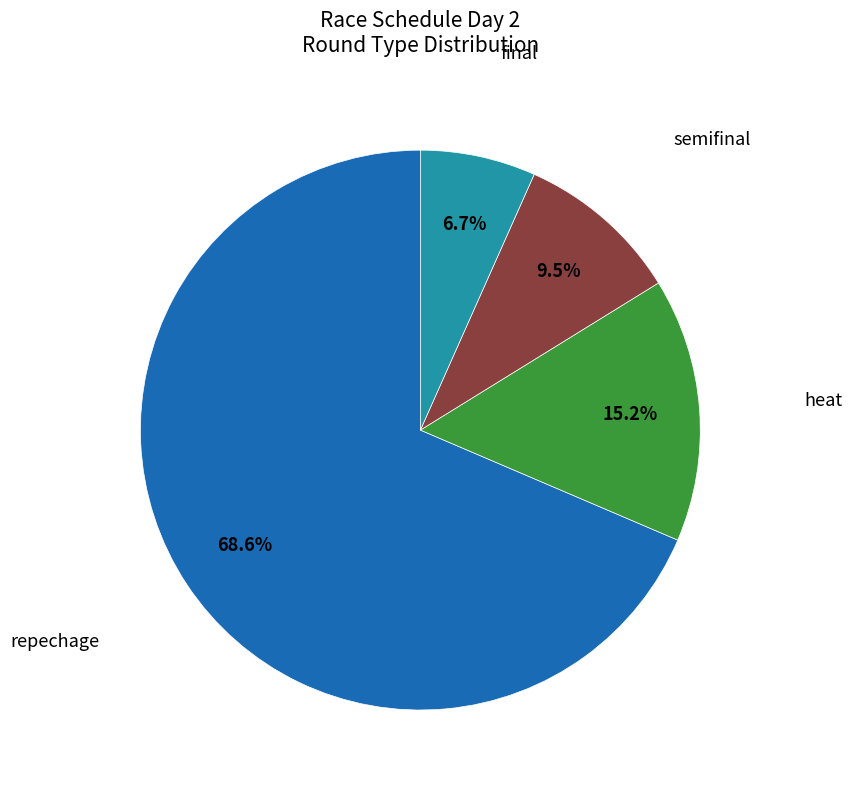

Is there any slice that represents more than half of the pie?

Yes